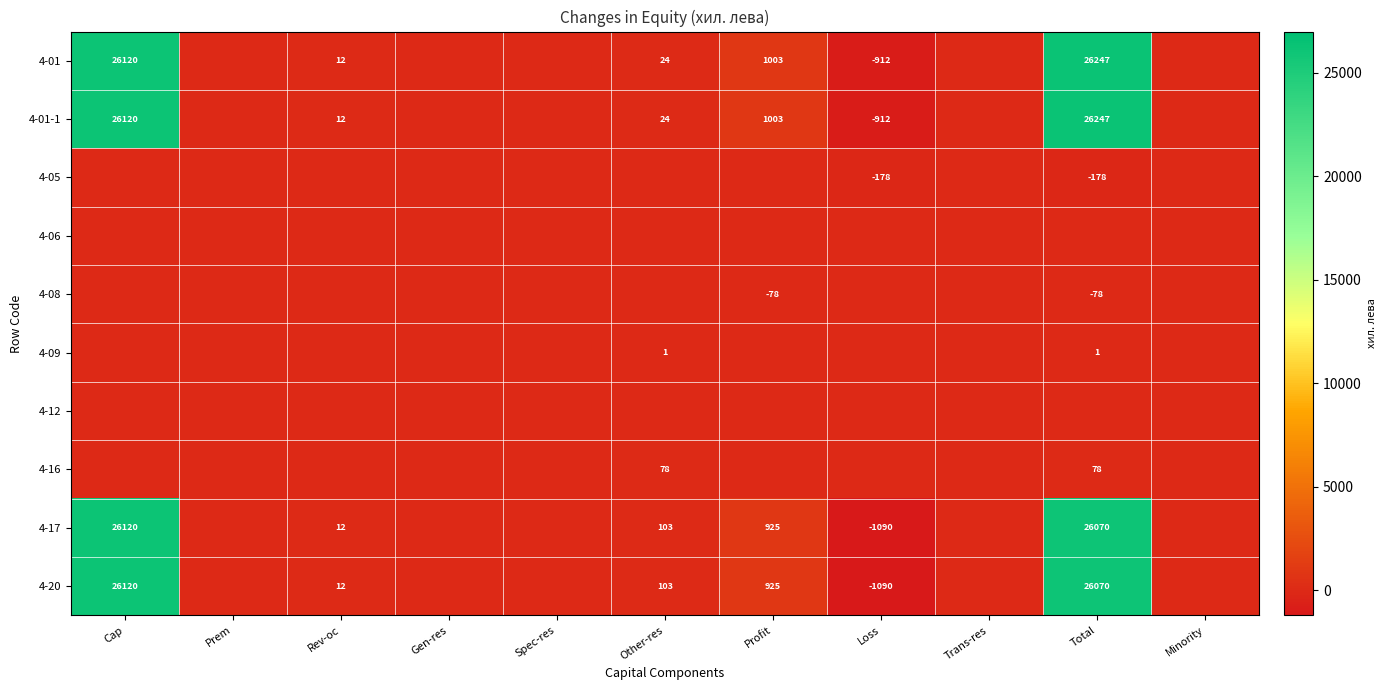

At how many categories does at least one series exceed 24398?

2